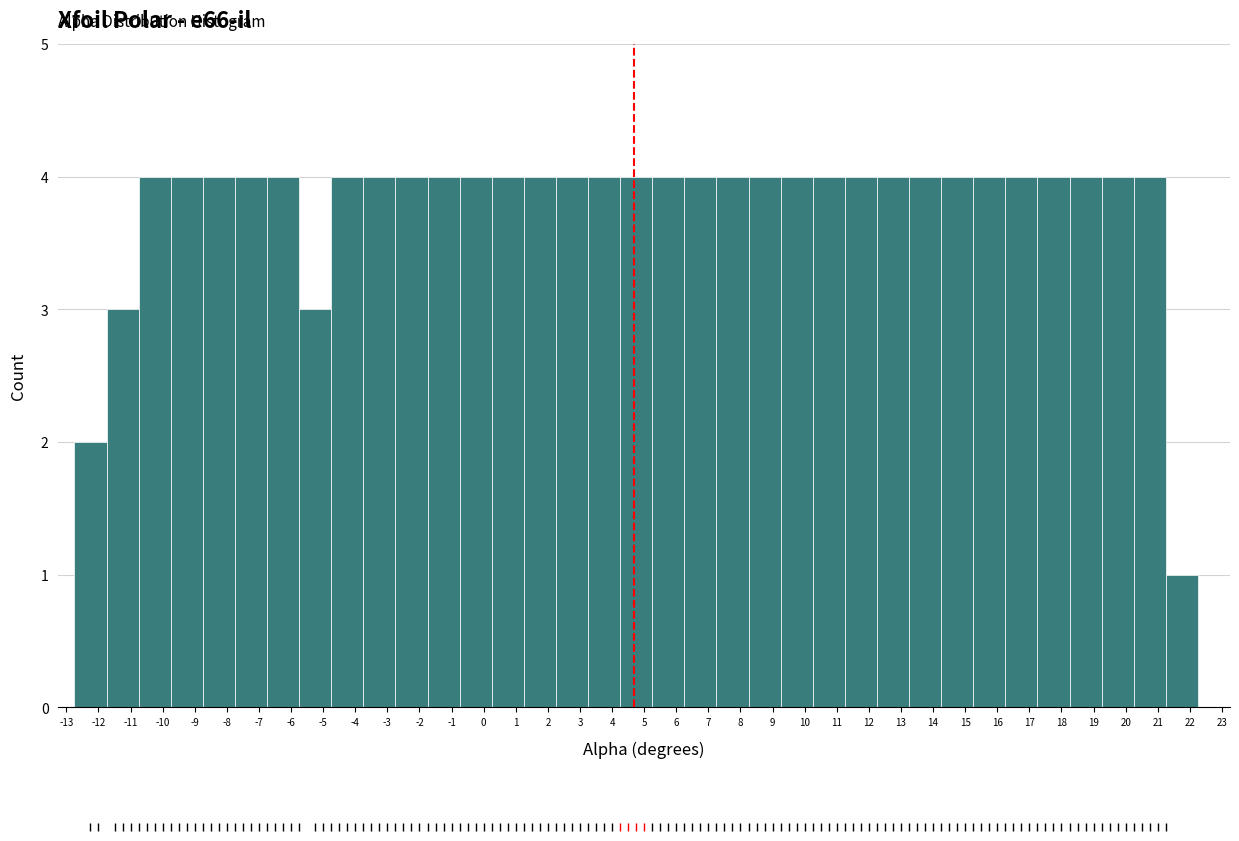

Reading left to right, list every bar in this chart as the range it spans on the x-axis followed by its height. Neither the bar edges nor the heights are printed on the chart, so give them approximately, as read against the axes.

-12.75 to -11.75: 2
-11.75 to -10.75: 3
-10.75 to -9.75: 4
-9.75 to -8.75: 4
-8.75 to -7.75: 4
-7.75 to -6.75: 4
-6.75 to -5.75: 4
-5.75 to -4.75: 3
-4.75 to -3.75: 4
-3.75 to -2.75: 4
-2.75 to -1.75: 4
-1.75 to -0.75: 4
-0.75 to 0.25: 4
0.25 to 1.25: 4
1.25 to 2.25: 4
2.25 to 3.25: 4
3.25 to 4.25: 4
4.25 to 5.25: 4
5.25 to 6.25: 4
6.25 to 7.25: 4
7.25 to 8.25: 4
8.25 to 9.25: 4
9.25 to 10.25: 4
10.25 to 11.25: 4
11.25 to 12.25: 4
12.25 to 13.25: 4
13.25 to 14.25: 4
14.25 to 15.25: 4
15.25 to 16.25: 4
16.25 to 17.25: 4
17.25 to 18.25: 4
18.25 to 19.25: 4
19.25 to 20.25: 4
20.25 to 21.25: 4
21.25 to 22.25: 1